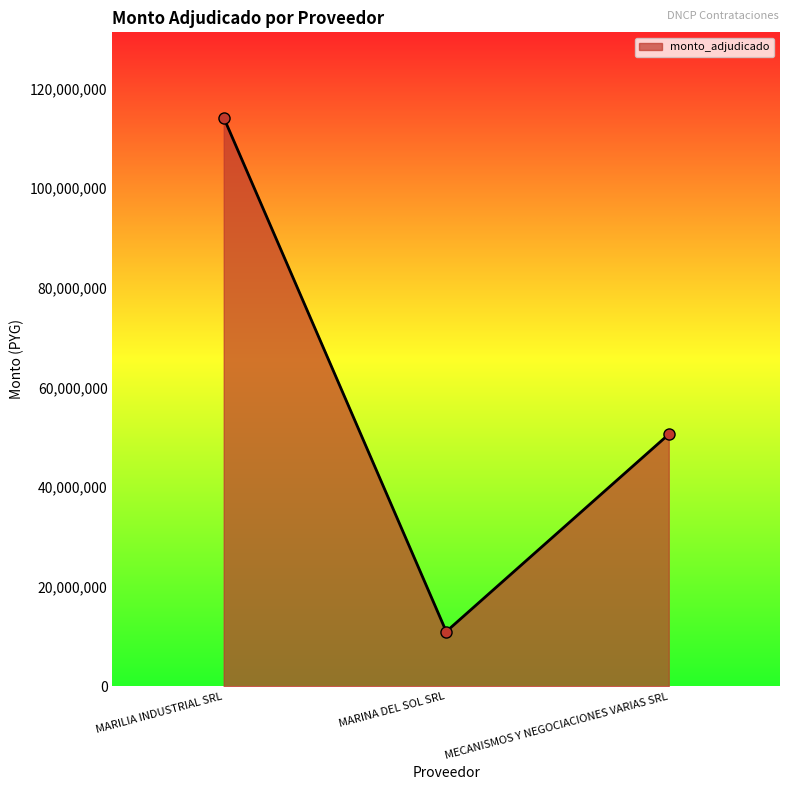

What is the difference between the second highest and minimum values?

39602420